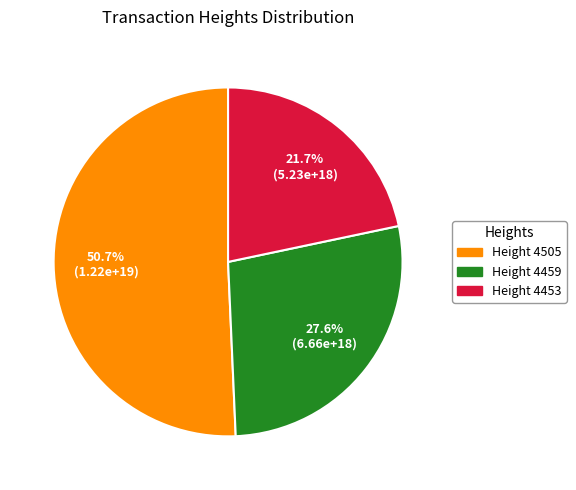

Is there a majority slice in this chart?

Yes